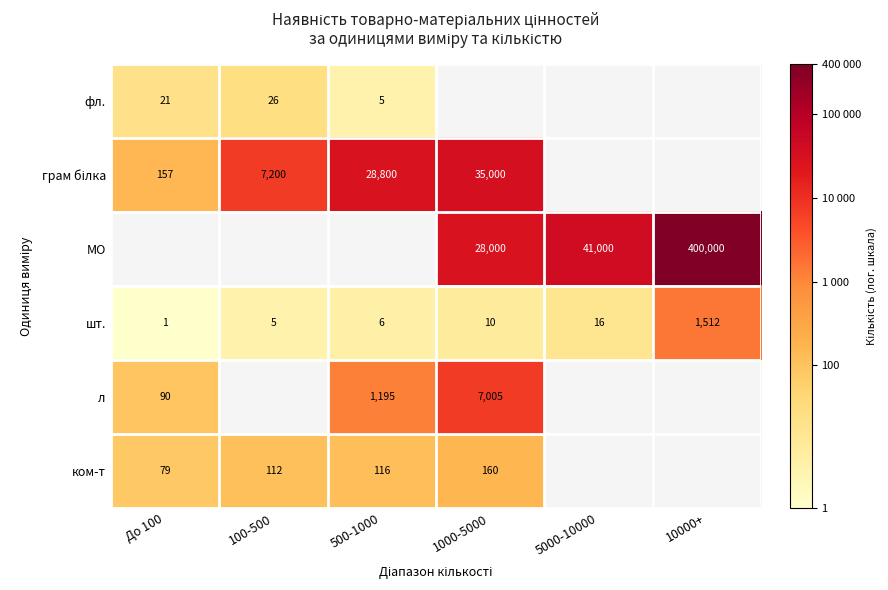

What is the greatest value displayed?

12.9